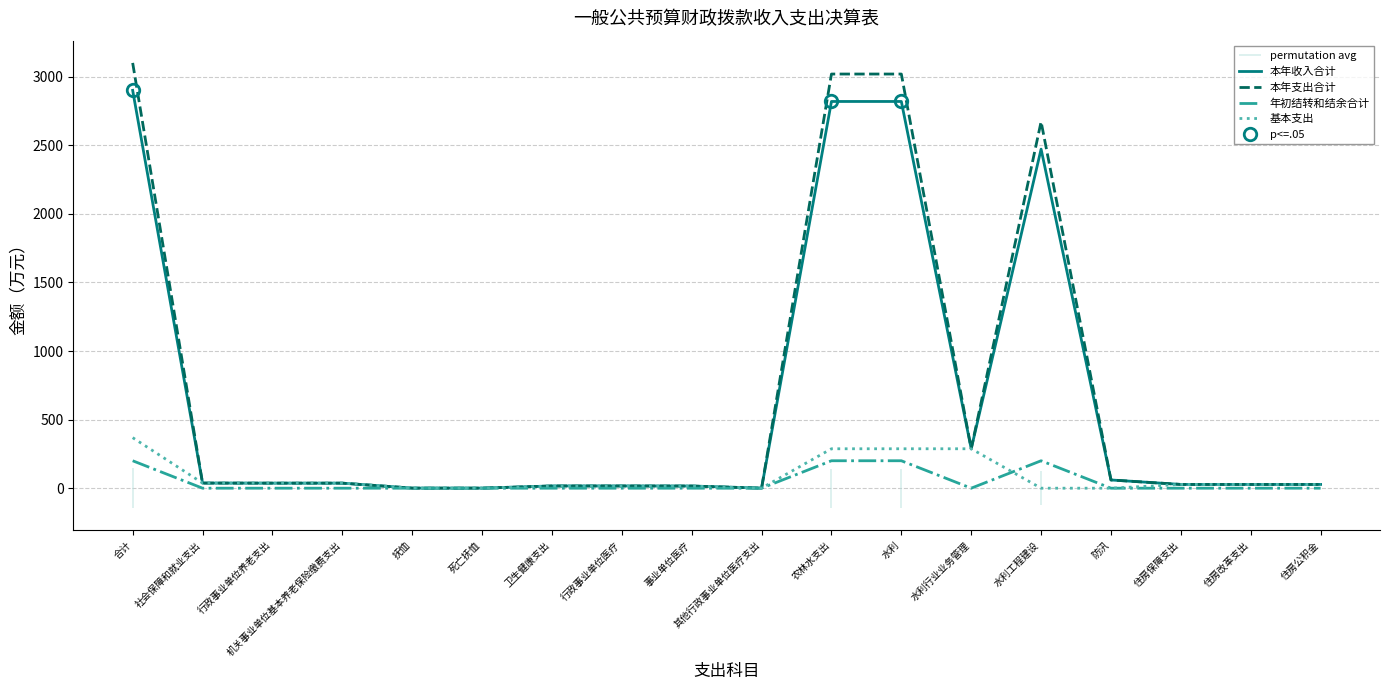

Does the chart display data point markers on the line(s)?

No